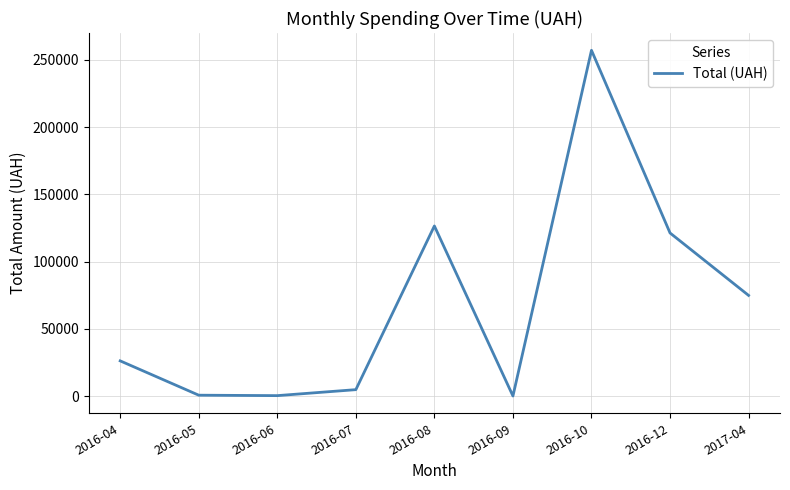

How many interior local peaks (higher than both neighbors) does the data have?

2